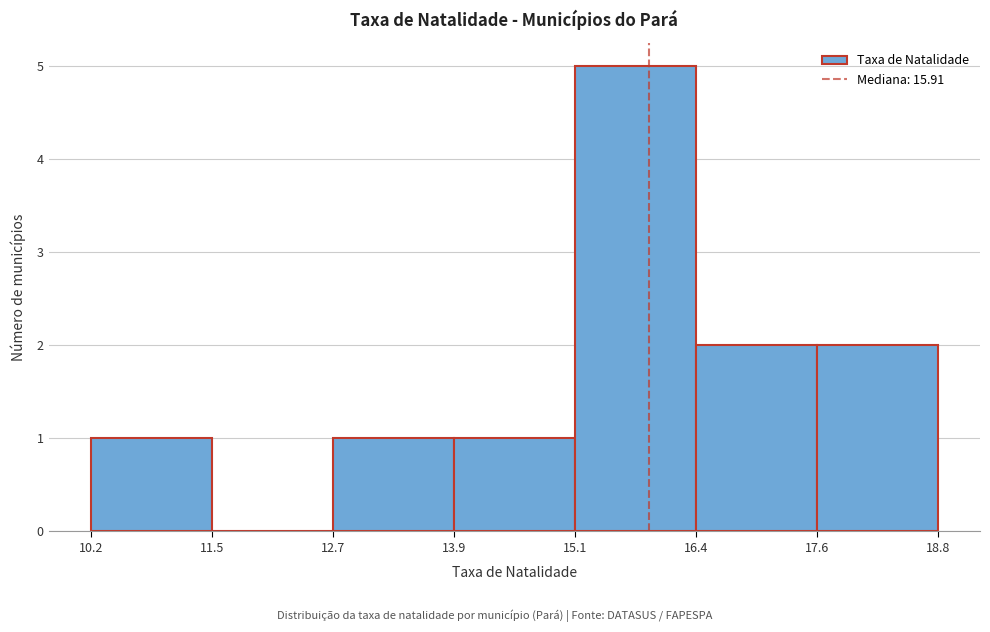

How tall is the bar that spans 13.9 to 15.1 on the x-axis? The values are not printed on the chart, so give them approximately, as read against the axis.

1